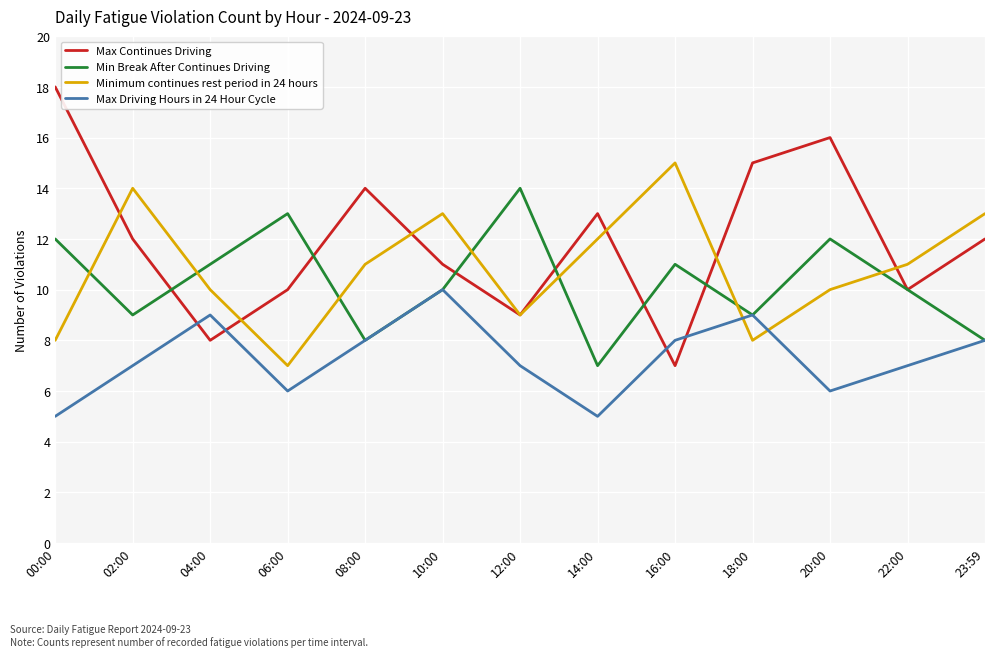

Which series changed the most between 18:00 and 23:59?

Minimum continues rest period in 24 hours